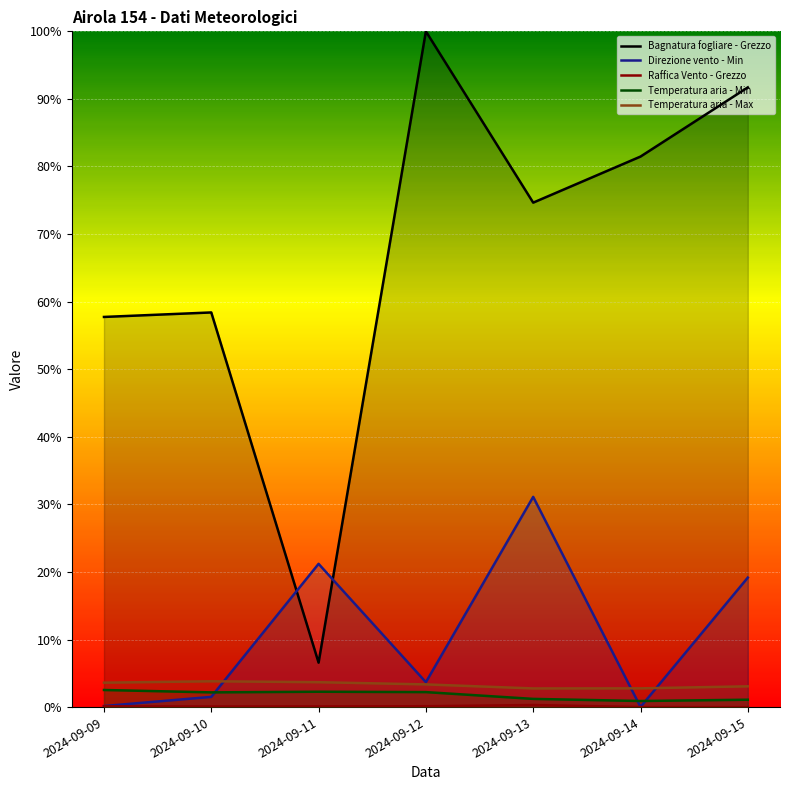

At how many categories does at least one series exceed 0?

7